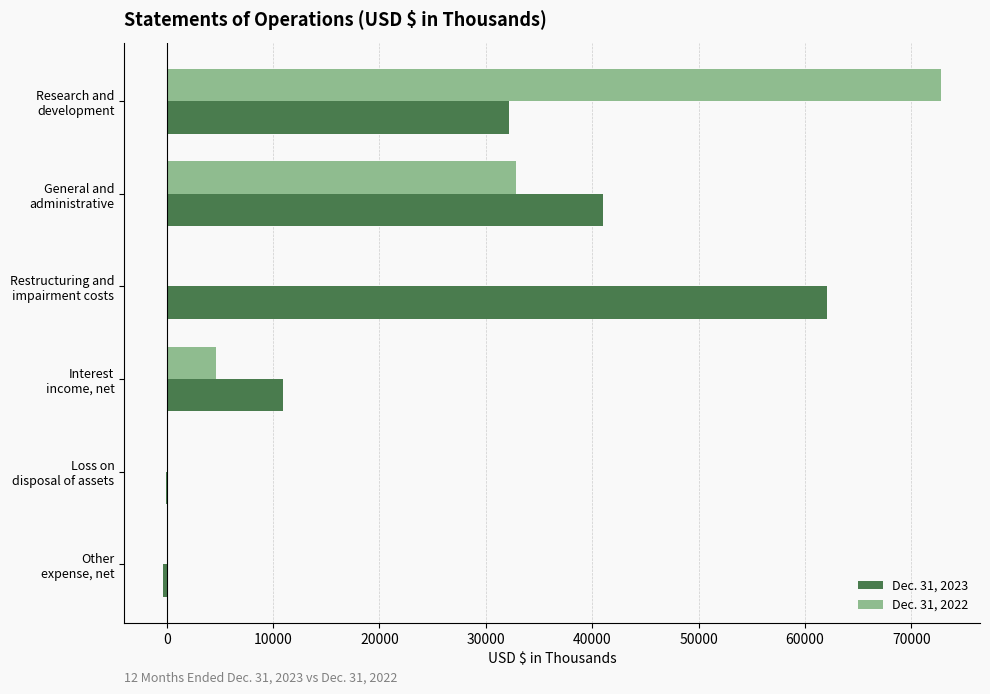

How many categories are shown in the chart?

6